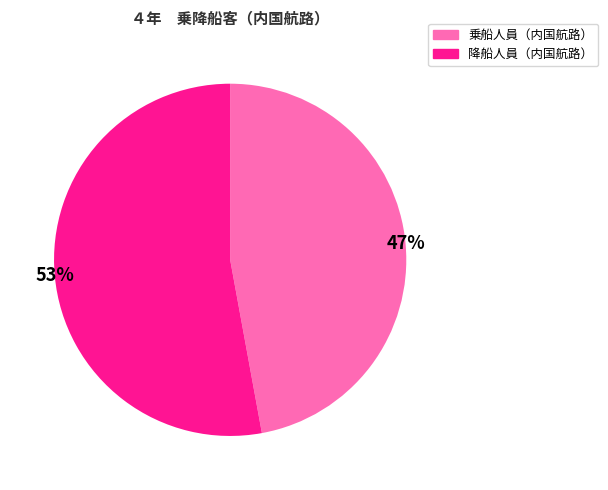

To the nearest percent, what is the difference between the 降船人員（内国航路） and 乗船人員（内国航路） slice percentages?

6%